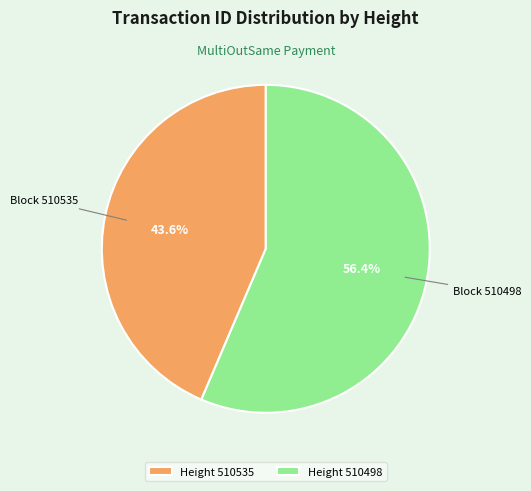

Count the number of slices in the pie.

2